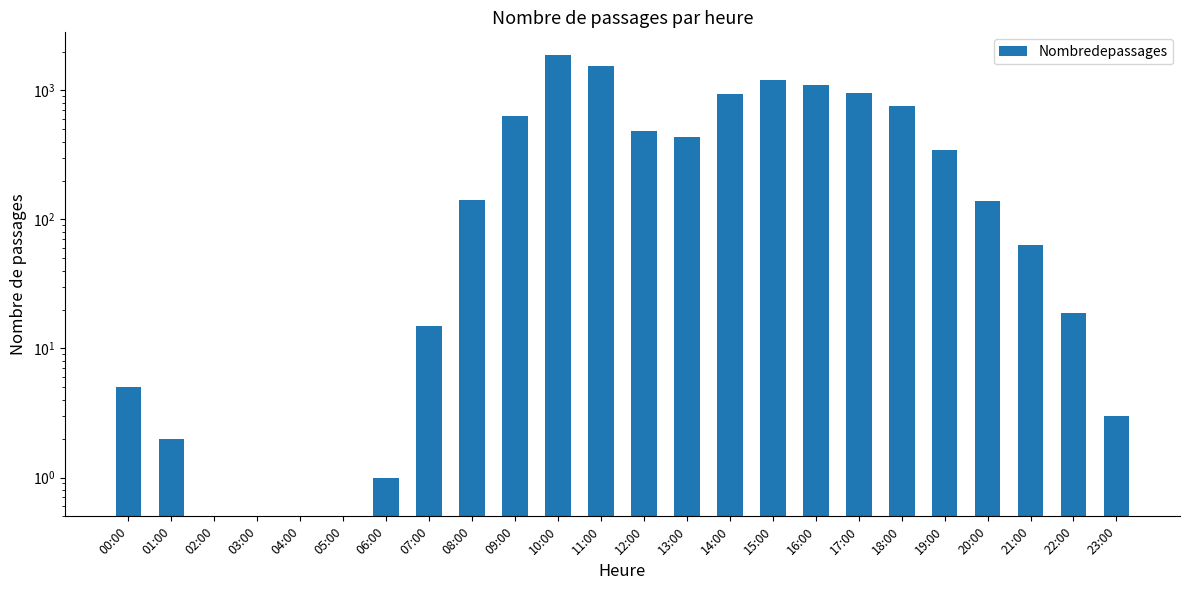

What is the average value?

443.9